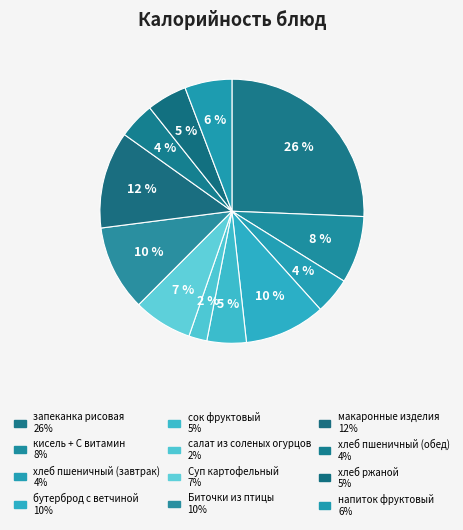

Which slice is the smallest?

салат из соленых огурцов